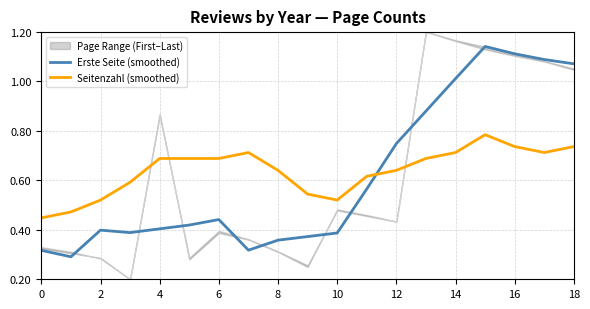

True or false: Seitenzahl (smoothed) has more than 1 points higher than both neighbors.

True